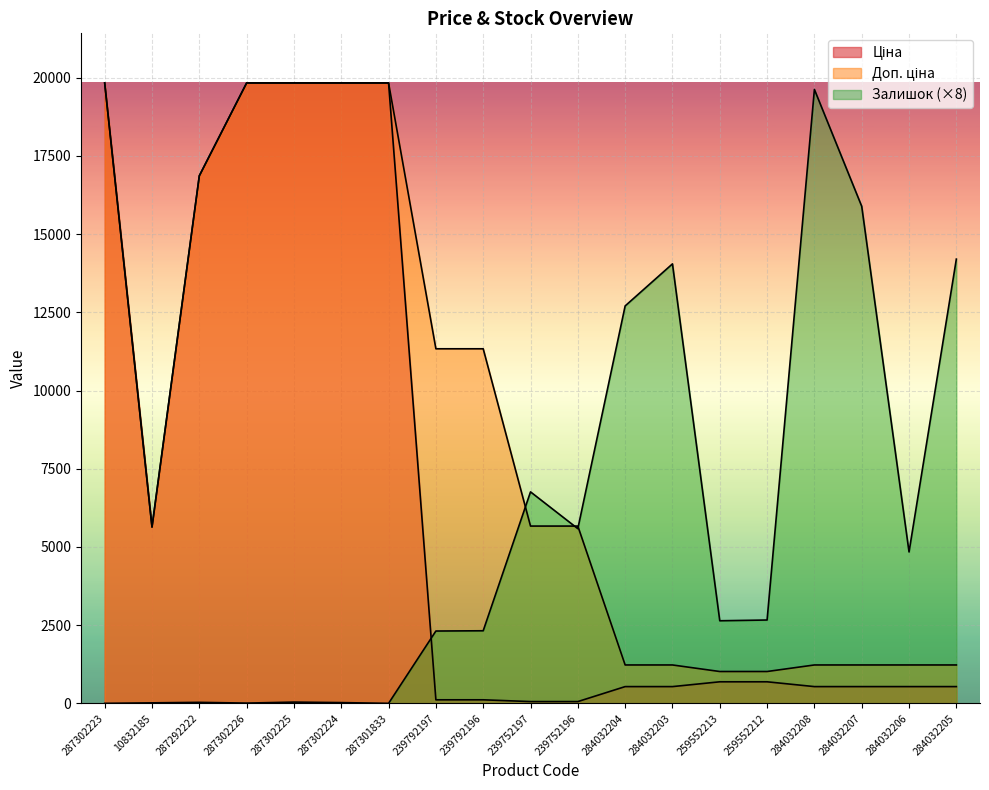

Is the value of Доп. ціна at 259552212 greater than the value of Ціна at 287302223?

No